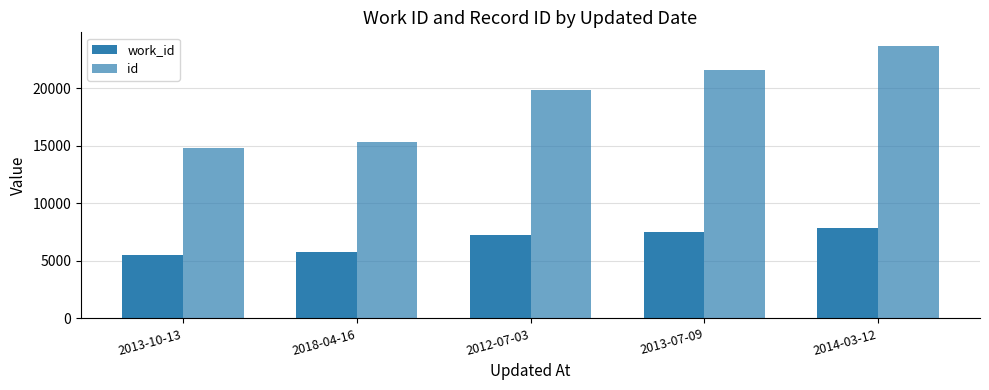

What is the difference between the highest and lowest values at 2013-10-13?

9265